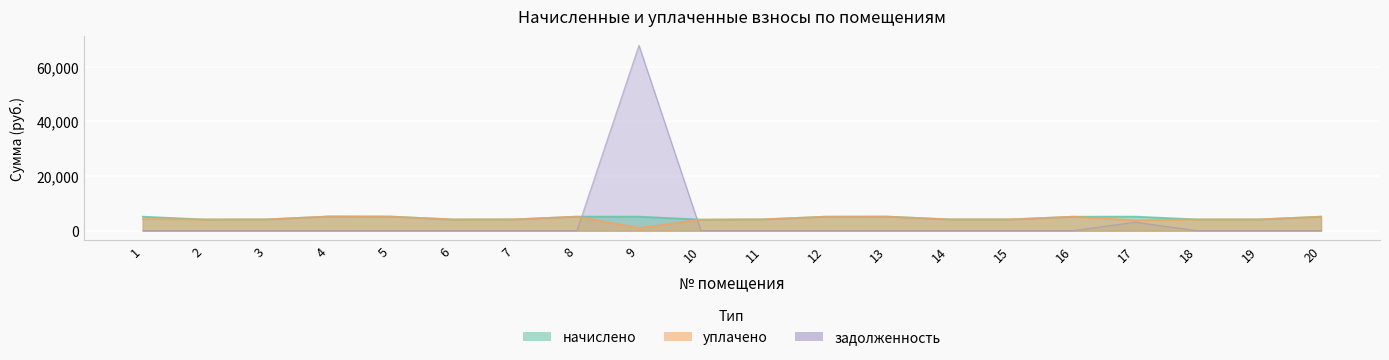

Does the chart display data point markers on the line(s)?

No